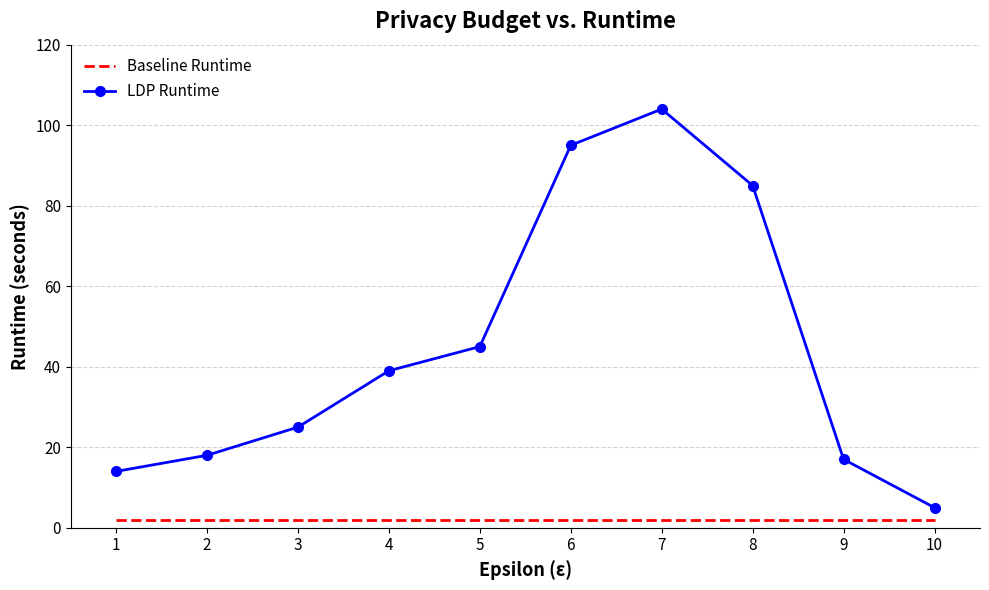

What is the approximate value of Baseline Runtime at 2?

2